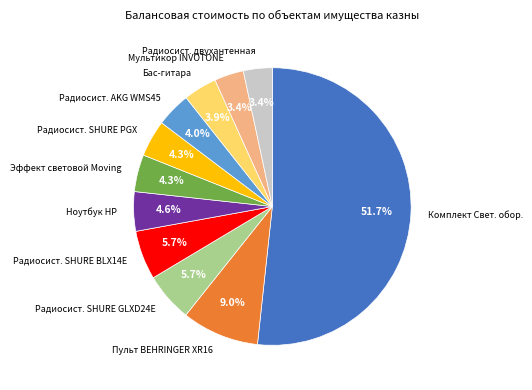

Which slice is the largest?

Комплект Свет. обор.